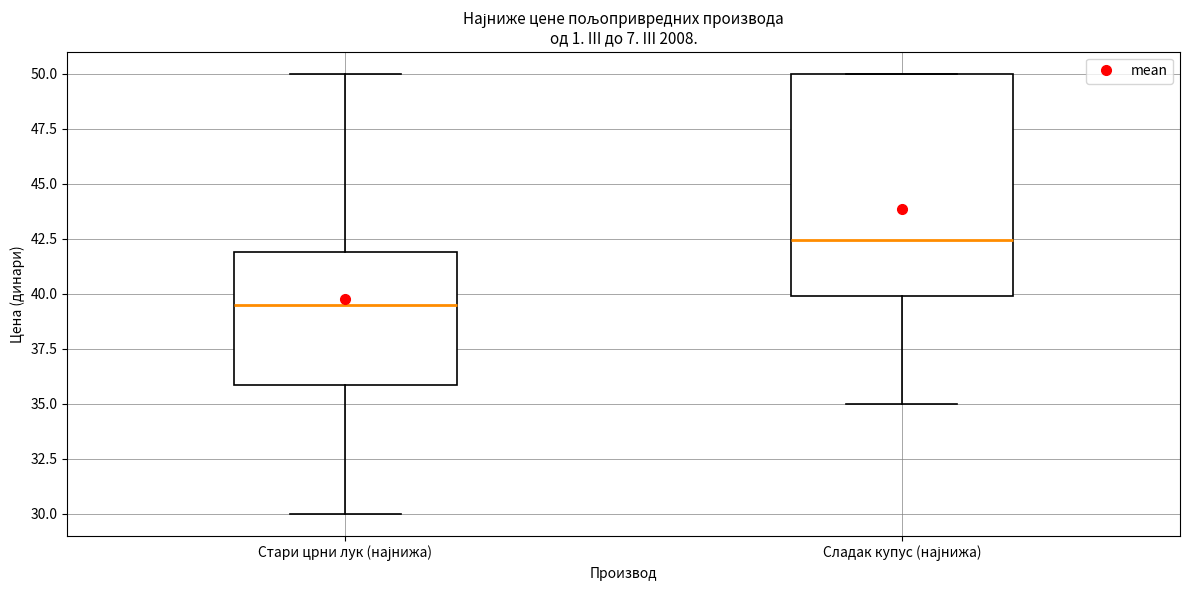

Reading left to right, read every box against the y-axis: the position of its median line, the range the box covers, and the ends of its whiskers. The values are not printed on the chart, so give them approximately, as read against the axis.

Стари црни лук (најнижа): median 39.5, box 36.0 to 42.0, whiskers 30.0 to 50.0
Сладак купус (најнижа): median 42.5, box 40.0 to 50.0, whiskers 35.0 to 50.0